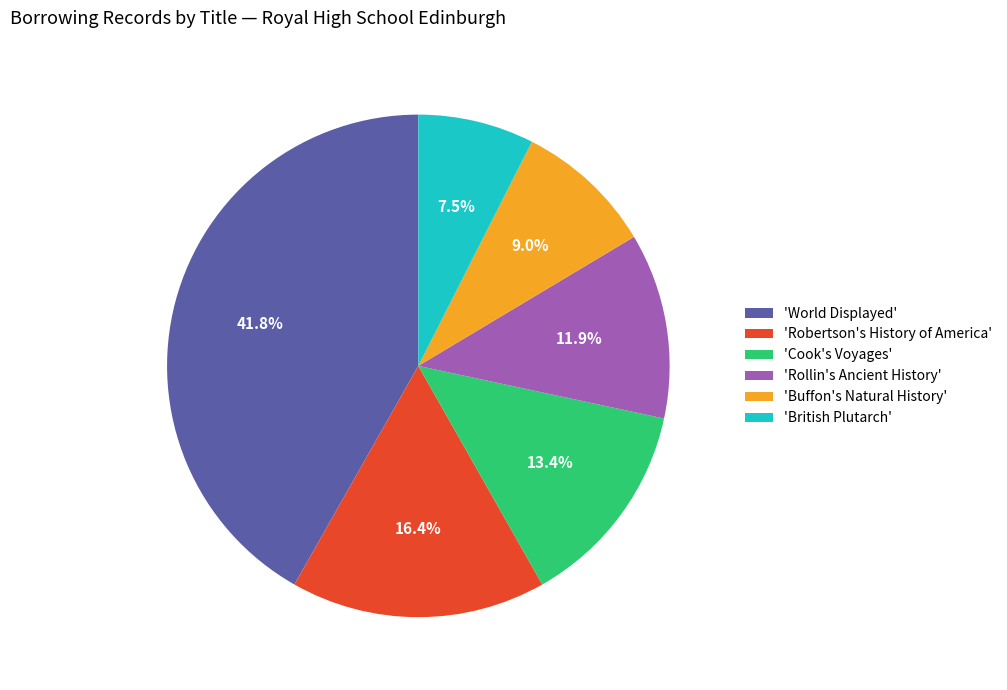

To the nearest percent, what is the difference between the largest and smallest slice percentages?

34%